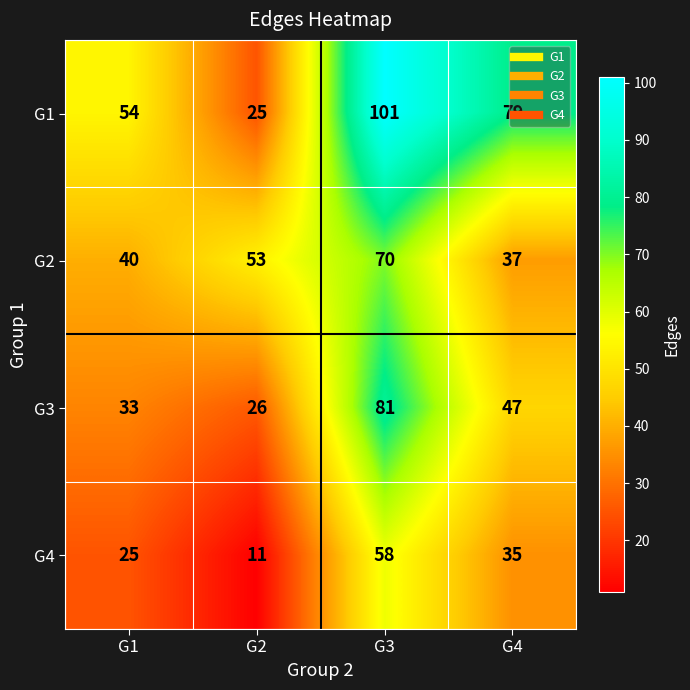

The G2 series shows 70 at G3. True or false?

True